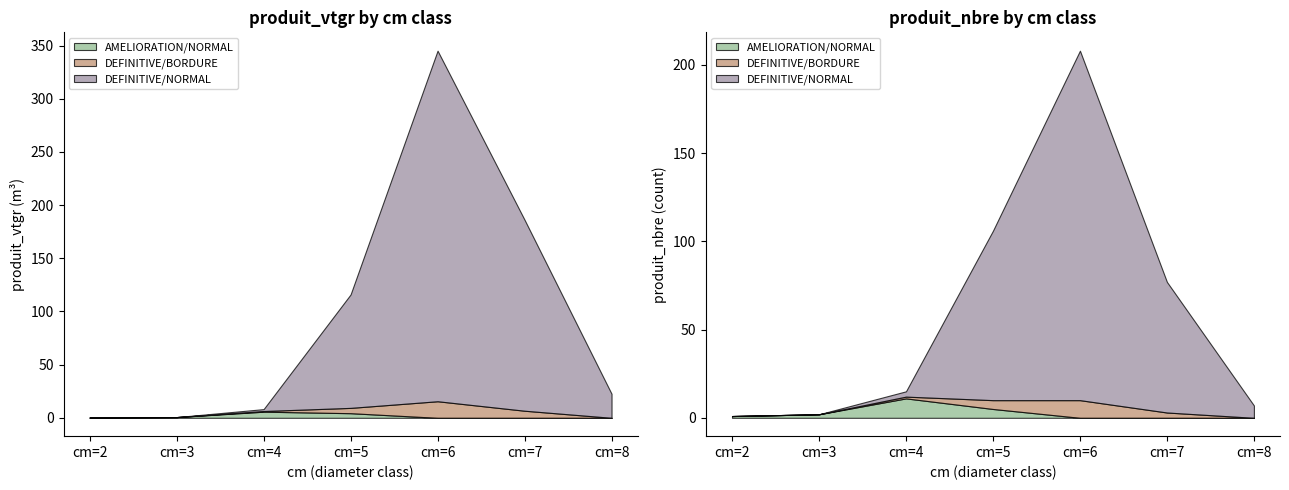

At which category does DEFINITIVE/NORMAL reach its first local peak?

cm=6